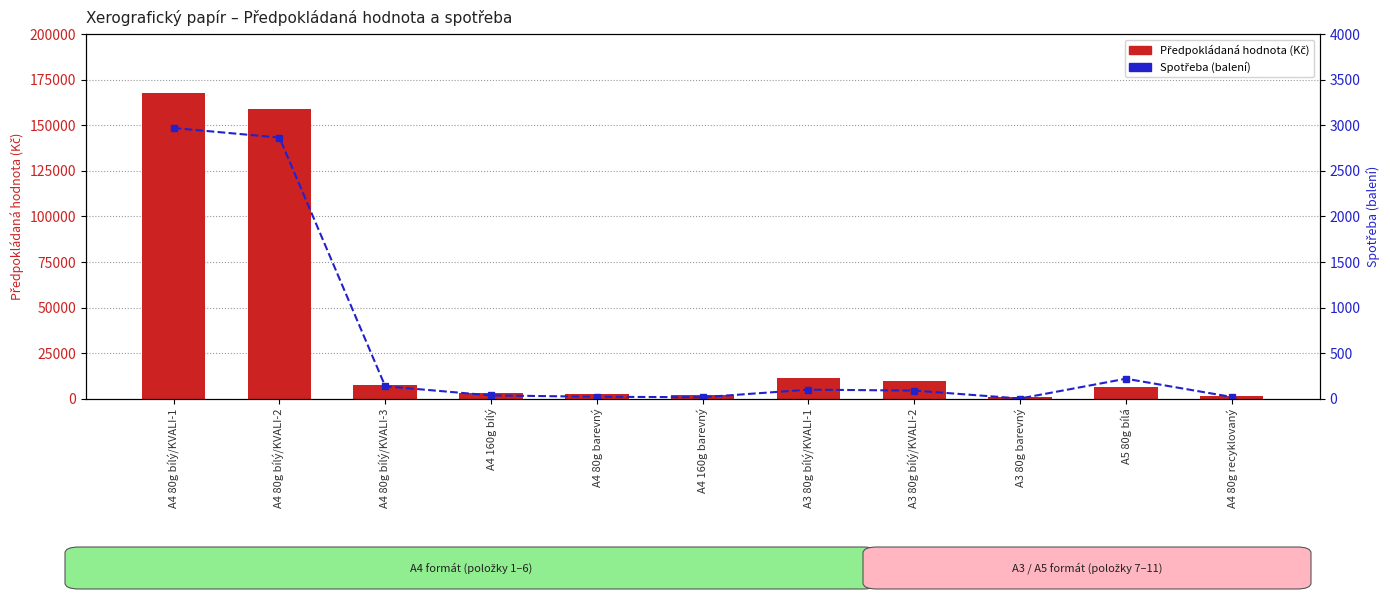

Rank the series by their maximum value, from highest to lowest.

Předpokládaná hodnota (Kč), Spotřeba (balení)